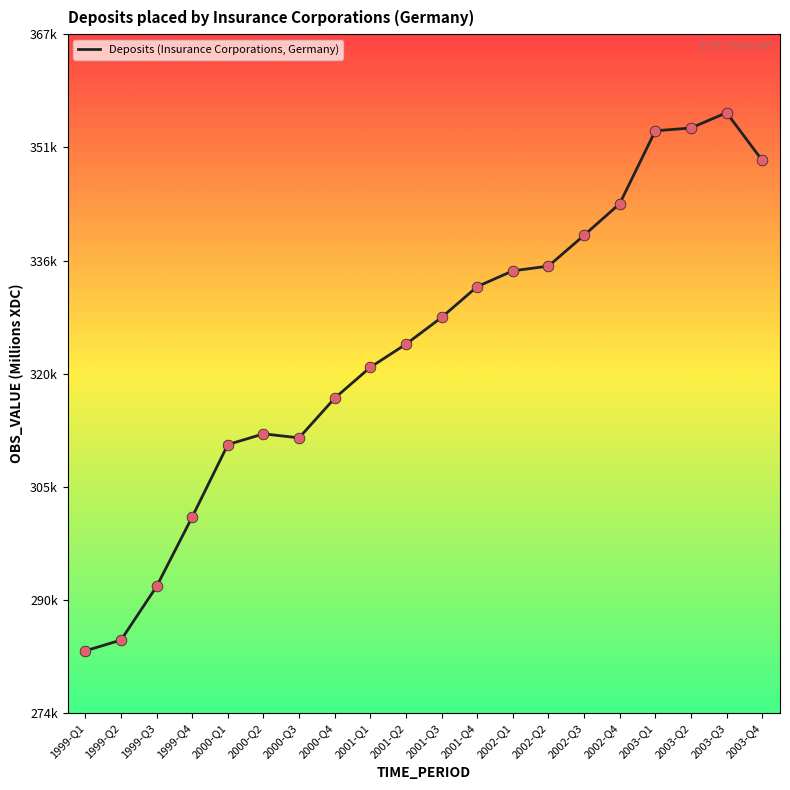

Which has a higher value, 2002-Q1 or 1999-Q3?

2002-Q1